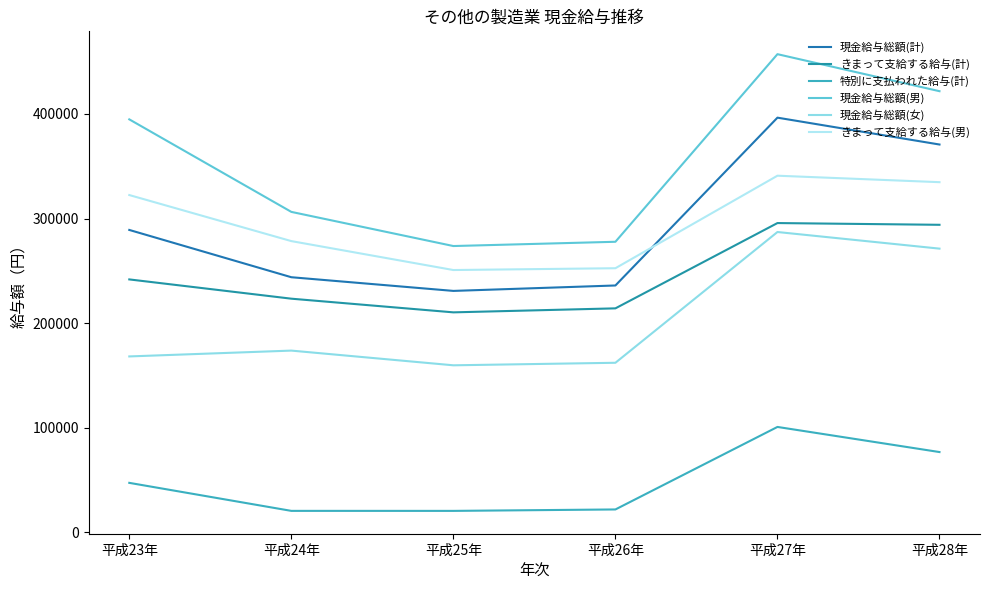

At 平成27年, list the series in order from smallest to largest.

特別に支払われた給与(計), 現金給与総額(女), きまって支給する給与(計), きまって支給する給与(男), 現金給与総額(計), 現金給与総額(男)